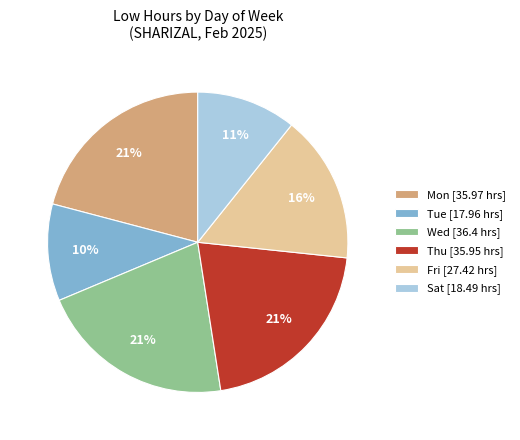

Is there a majority slice in this chart?

No